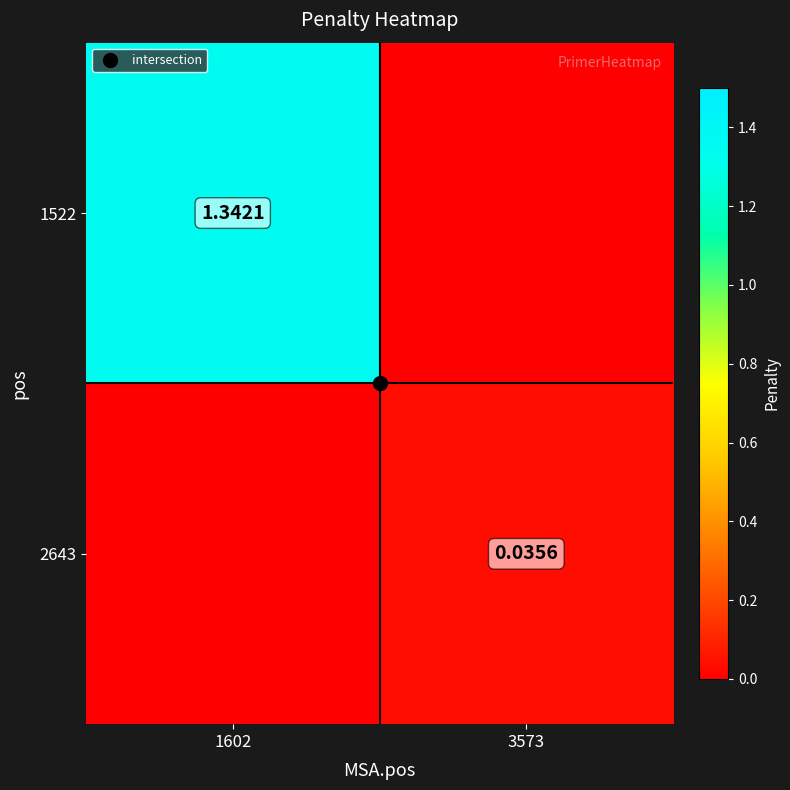

At 1602, list the series in order from largest to smallest.

1522, 2643